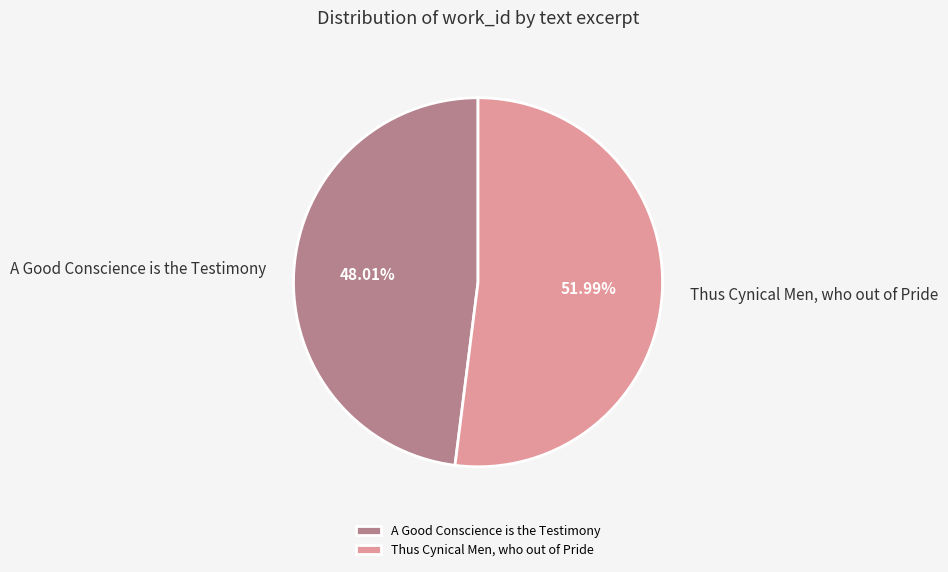

To the nearest percent, what is the combined percentage of A Good Conscience is the Testimony and Thus Cynical Men, who out of Pride?

100%